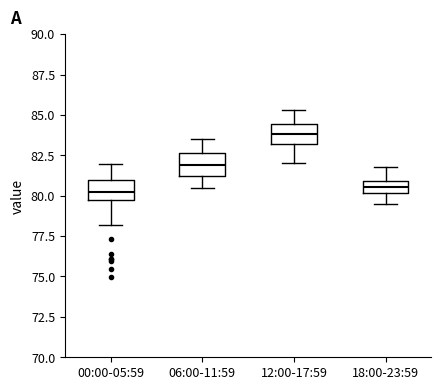

Reading left to right, transcribe this box plot: for each box, give where its median line is, the range the box spans, and where its two whiskers end, as read against the y-axis. The values are not printed on the chart, so give them approximately, as read against the axis.

00:00-05:59: median 80.0, box 79.5 to 81.0, whiskers 78.0 to 82.0
06:00-11:59: median 82.0, box 81.0 to 82.5, whiskers 80.5 to 83.5
12:00-17:59: median 84.0, box 83.0 to 84.5, whiskers 82.0 to 85.5
18:00-23:59: median 80.5, box 80.0 to 81.0, whiskers 79.5 to 82.0